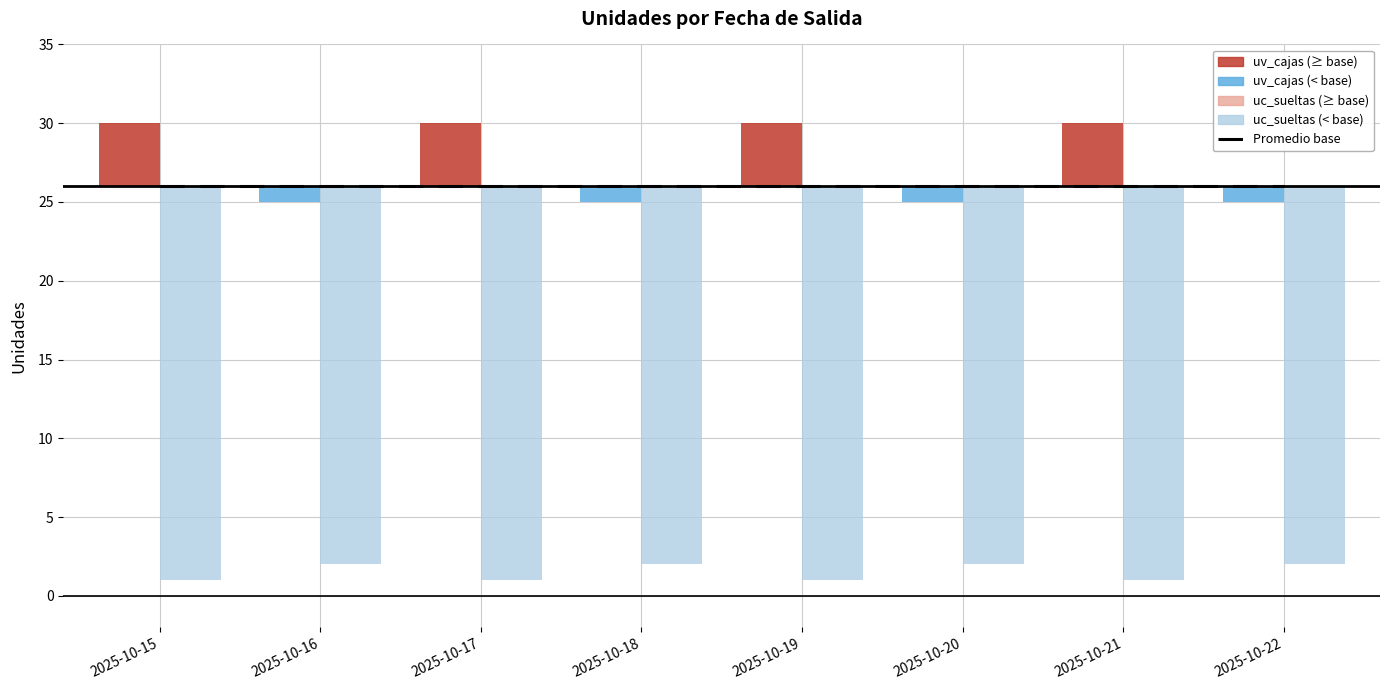

What is the highest value of the uc_sueltas series?

2